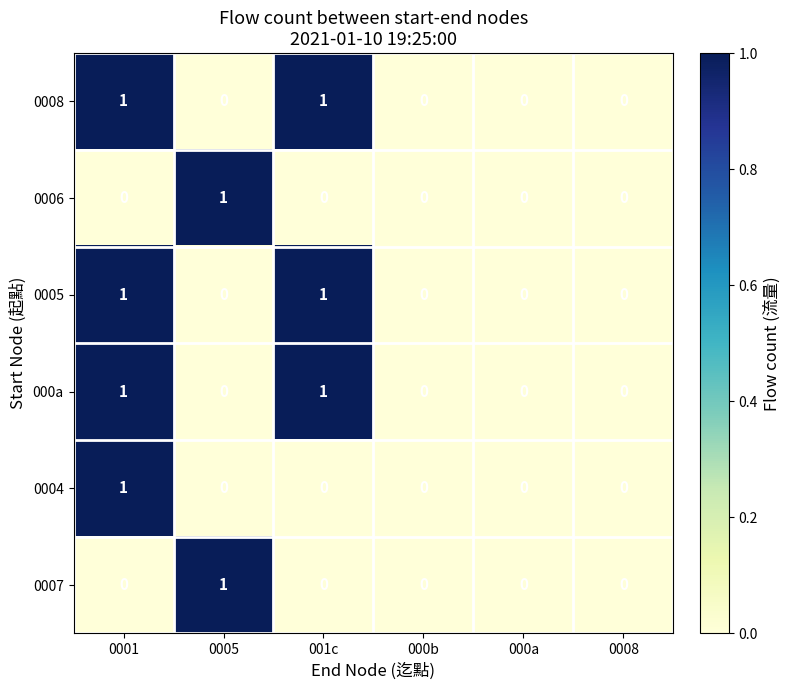

Is it true that 0008 equals 0 at 000b?

True